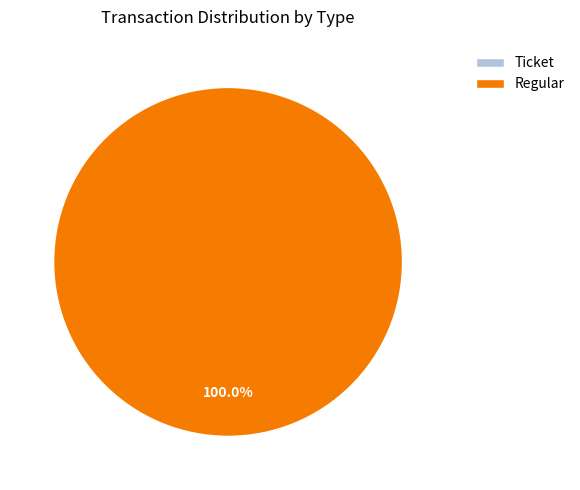

To the nearest percent, what is the difference between the Ticket and Regular slice percentages?

100%